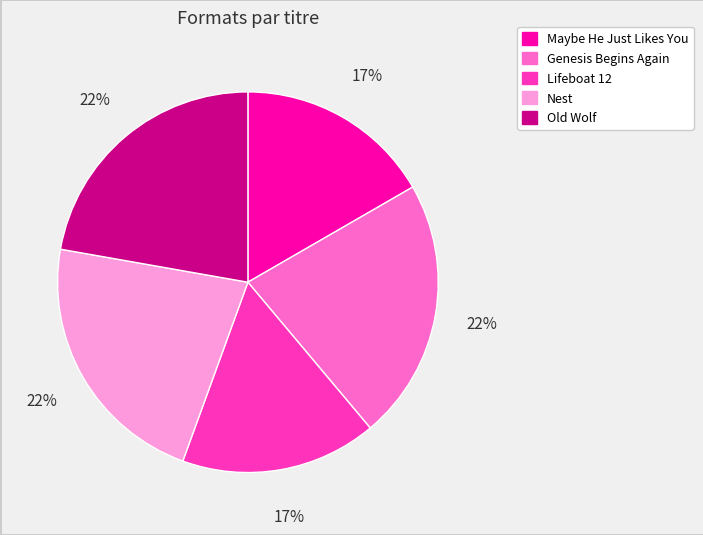

Is there a majority slice in this chart?

No